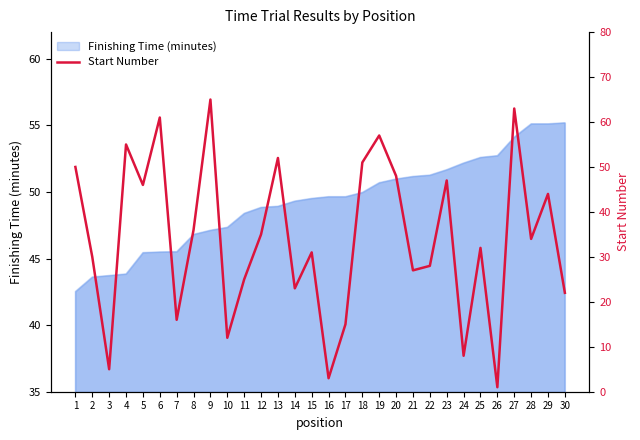

How many lines are shown in the chart?

1